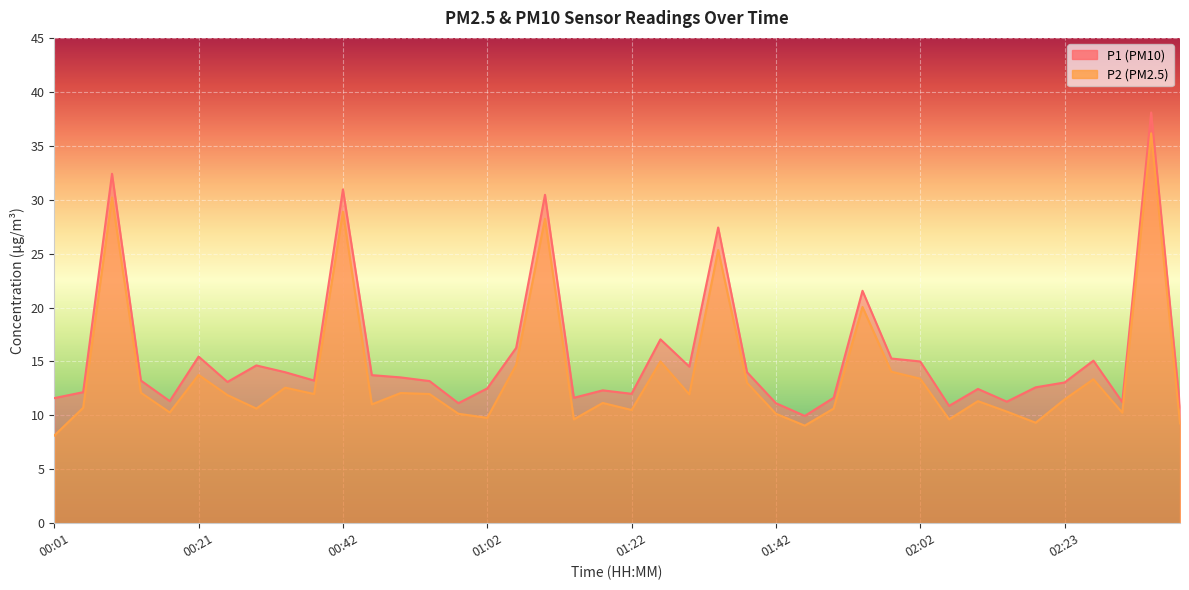

What is the label of the 8th point from the left?

00:29